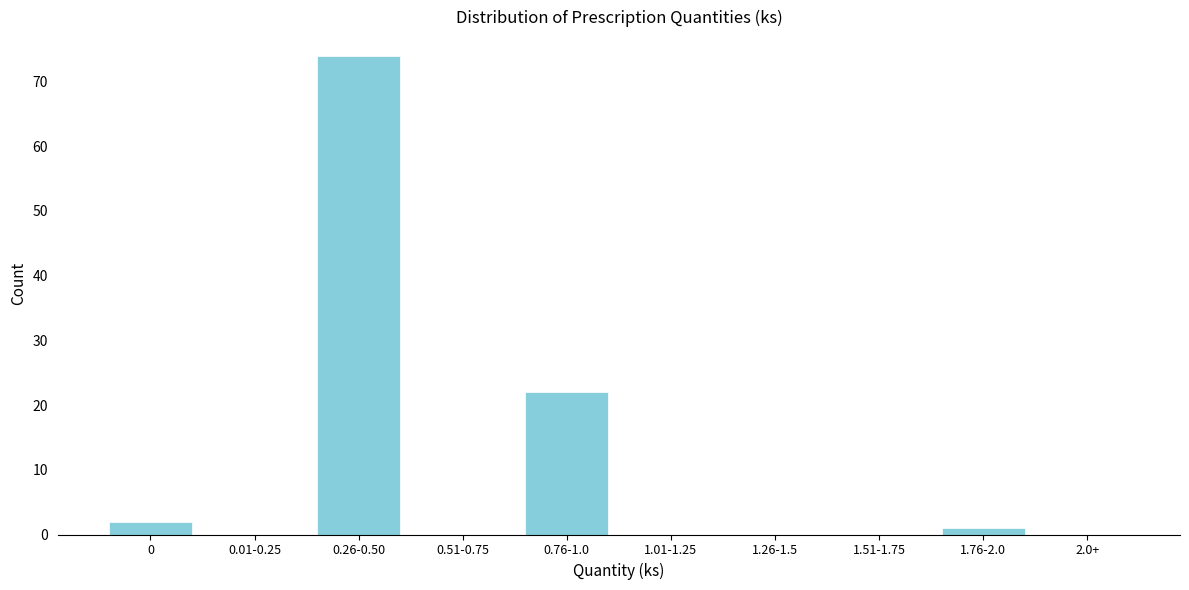

What is the change in value from 0.26-0.50 to 1.01-1.25?

-74